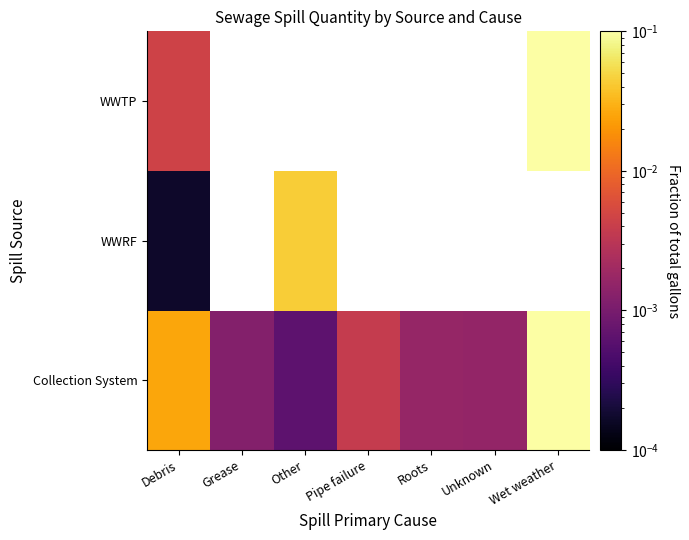

Which label corresponds to the largest value in the chart?

Wet weather